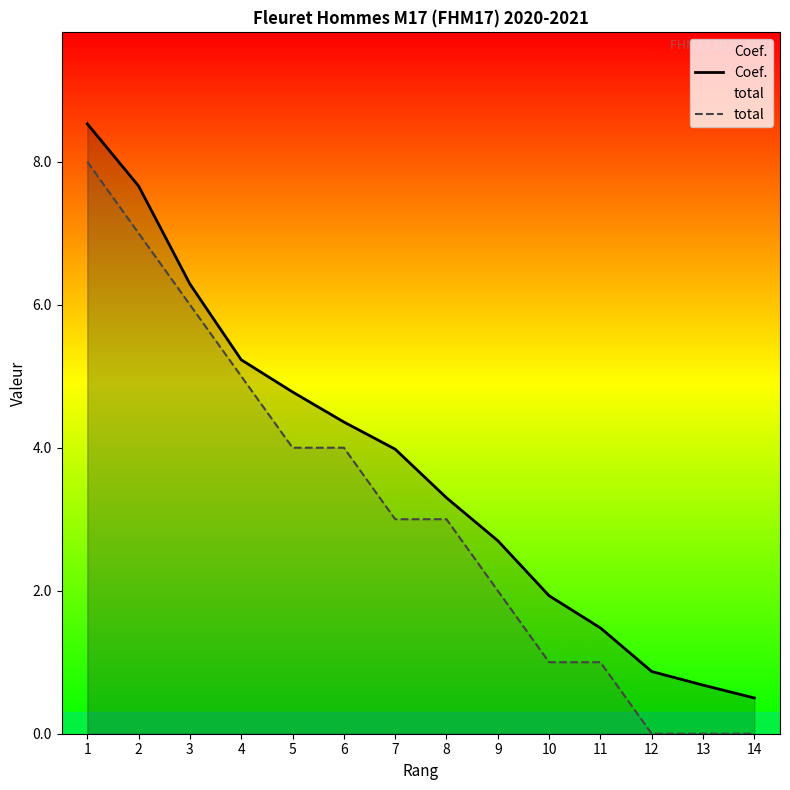

What is the sum of the total values at 6 and 14?

4.0